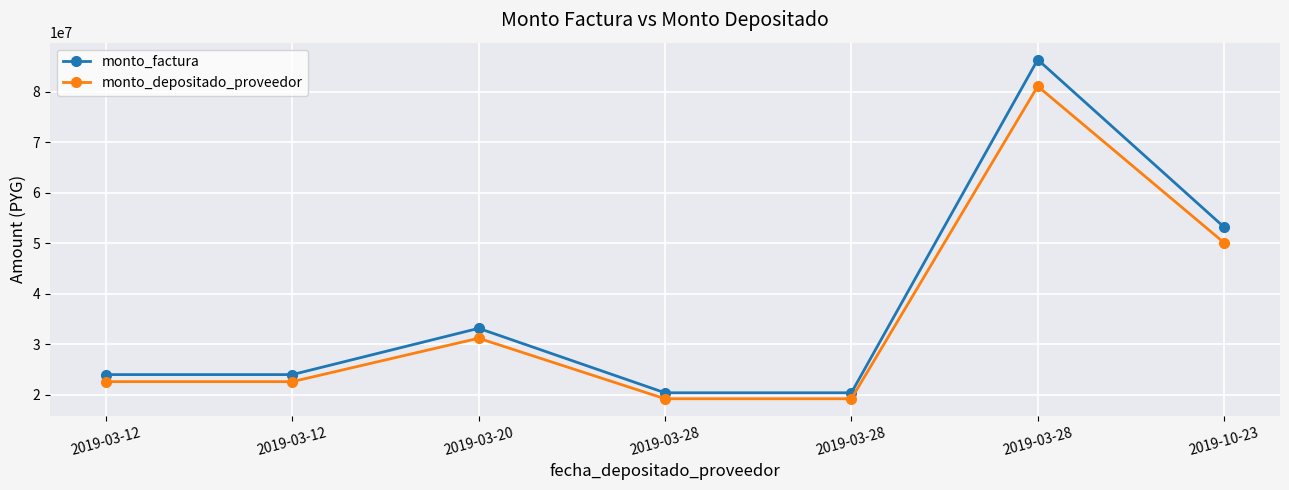

How many data points does each series have?

7